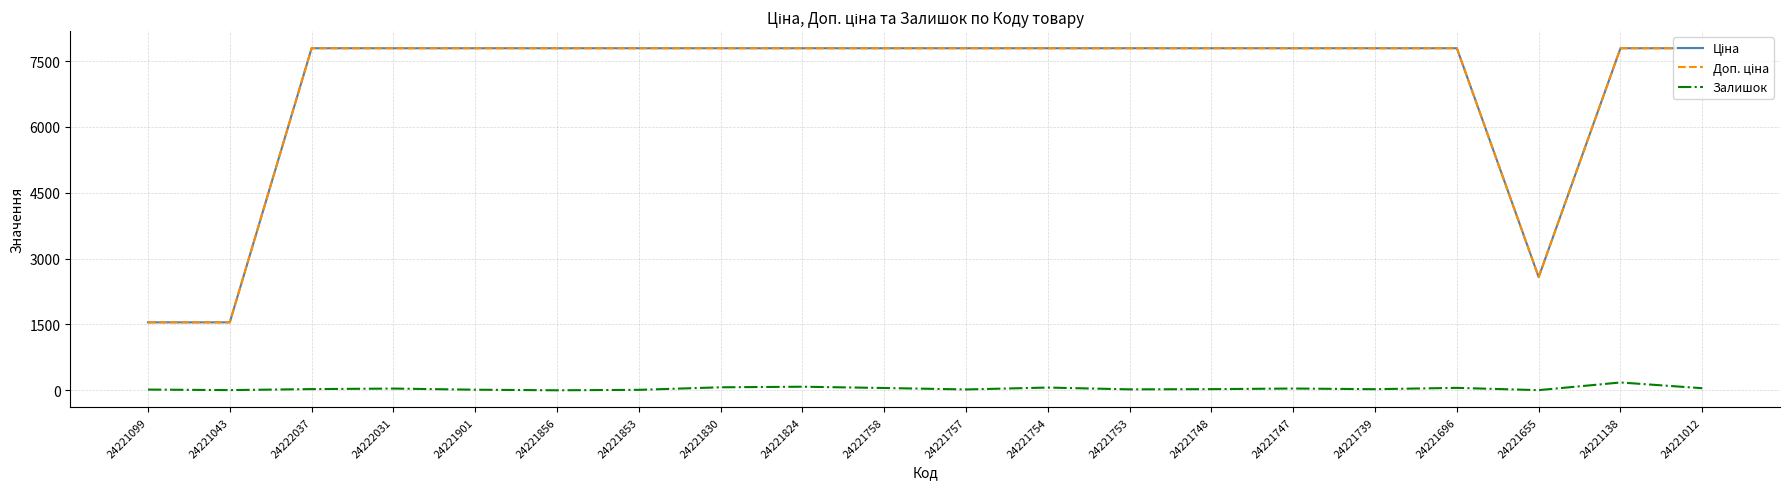

The Залишок series shows 0.0 at 24221856. True or false?

True